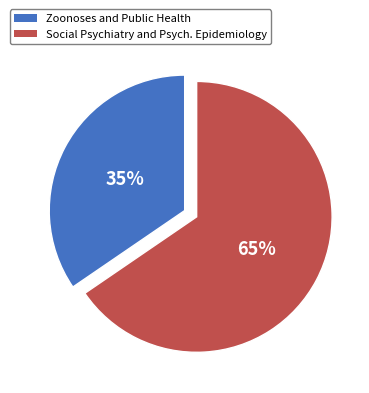

Which has a higher value, Social Psychiatry and Psych. Epidemiology or Zoonoses and Public Health?

Social Psychiatry and Psych. Epidemiology